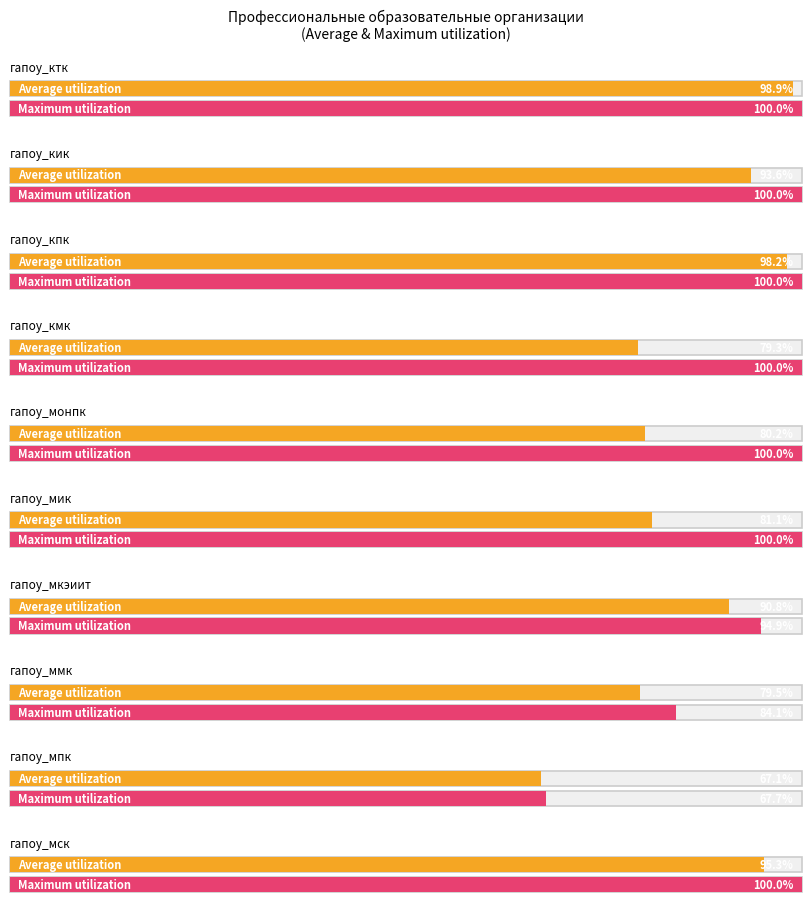

Is the value of Average utilization at гапоу_кик greater than the value of Maximum utilization at гапоу_кпк?

No